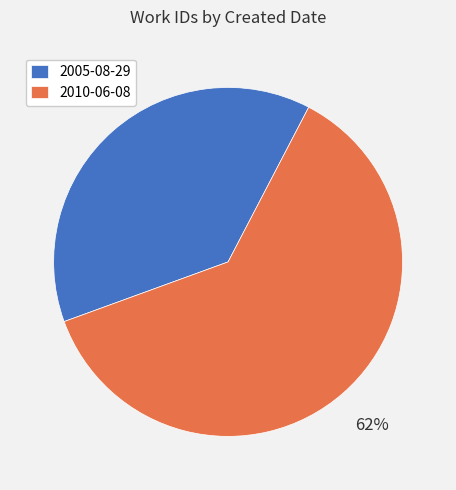

Approximately how many times larger is the value at 2010-06-08 compared to 2005-08-29?

1.6